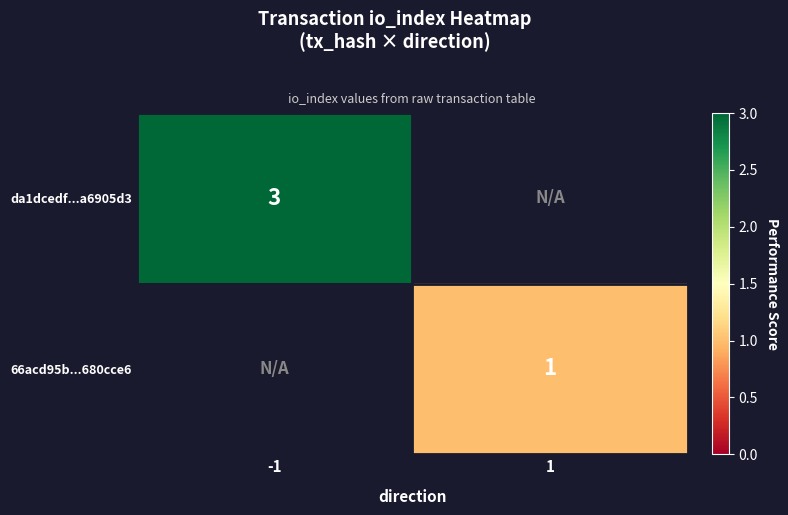

Between -1 and 1, which is larger?

1